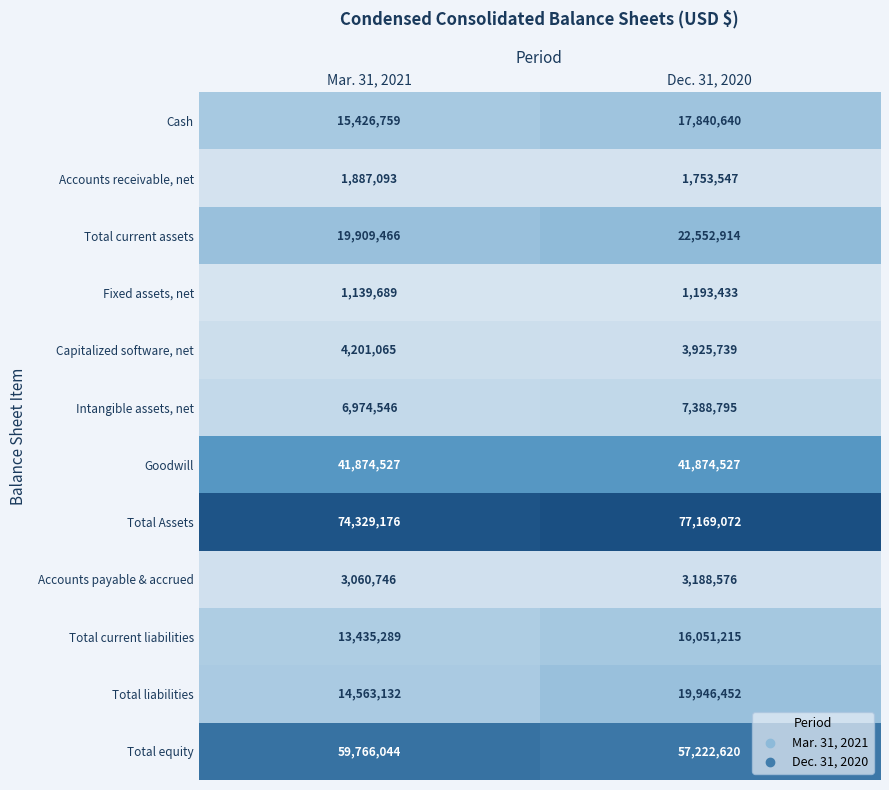

At how many categories does at least one series exceed 23497062?

2